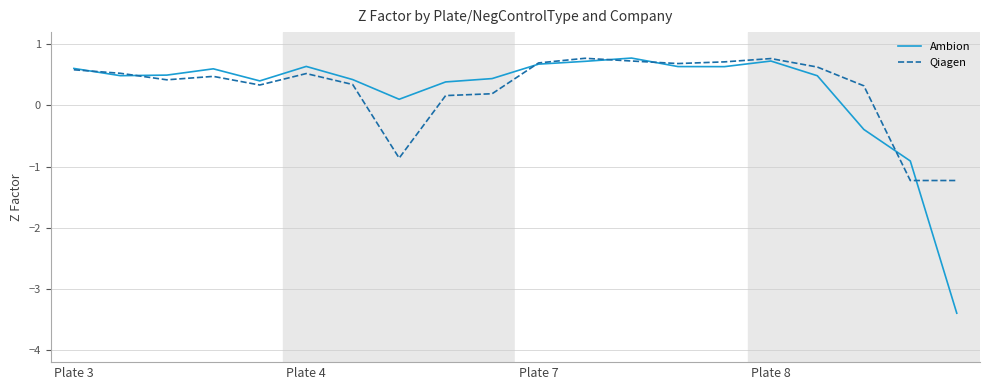

In Ambion, how many points are lower than both neighbors (excluding endpoints)?

4